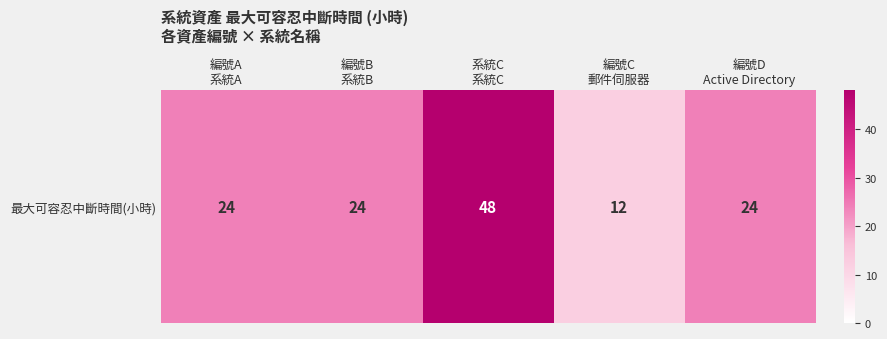

List the labels in order of value, smallest first.

編號C
郵件伺服器, 編號A
系統A, 編號B
系統B, 編號D
Active Directory, 系統C
系統C